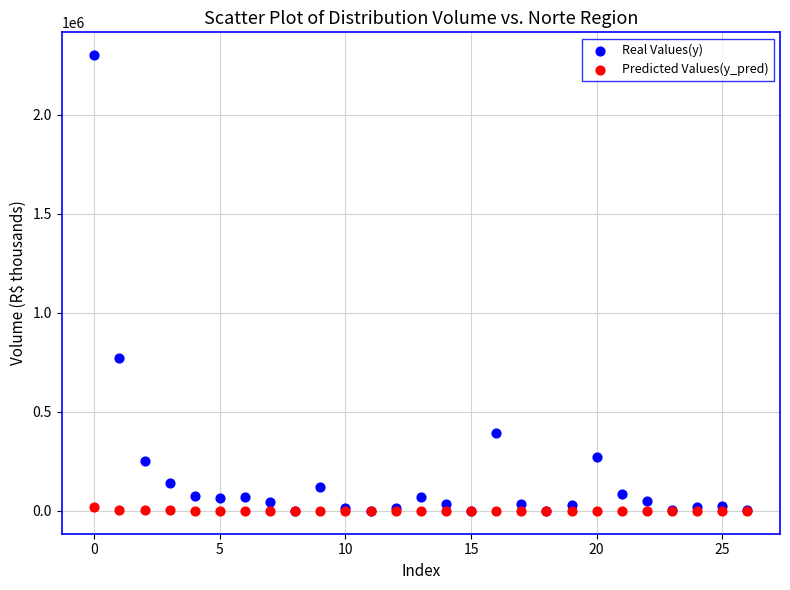

In the Real Values(y) series, what Y value is closest to 1150356?

770010.5